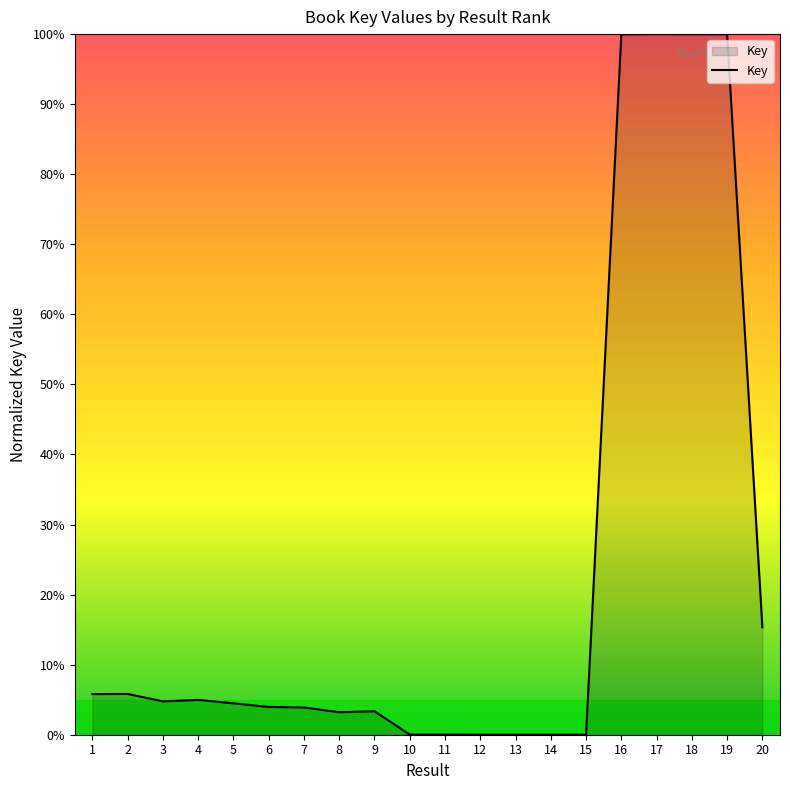

What is the maximum value shown in the chart?

100.0